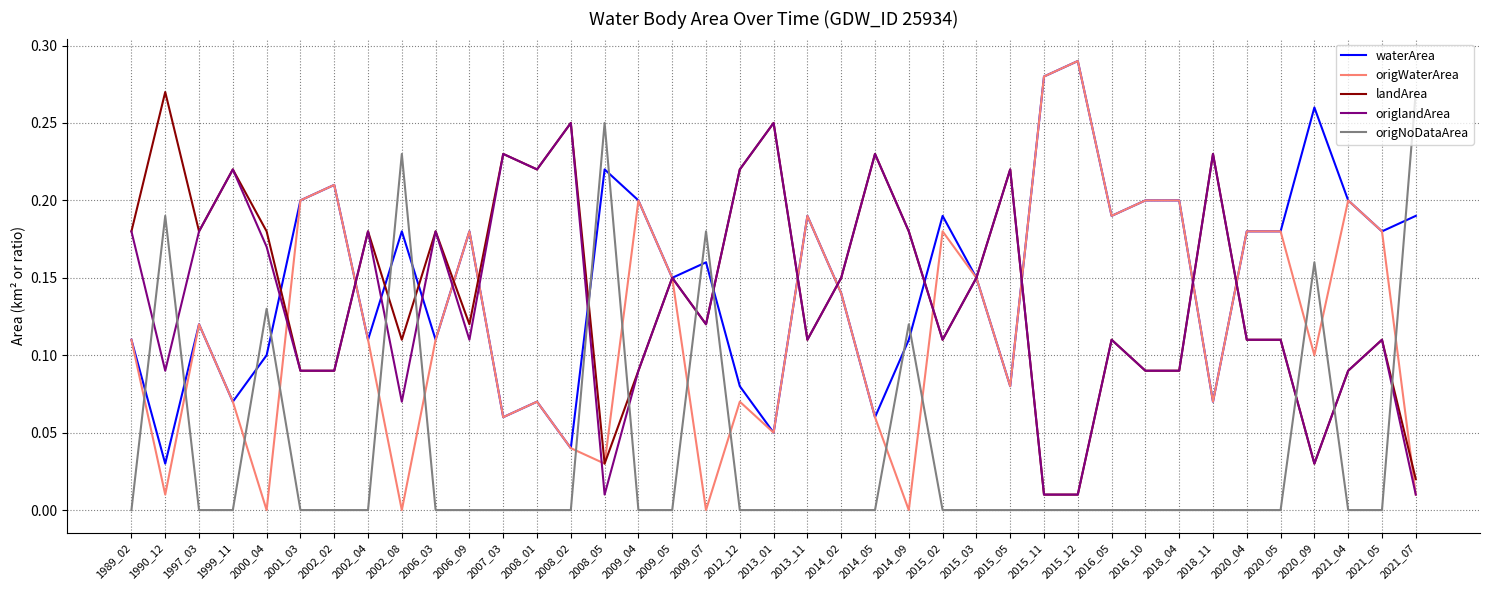

True or false: origlandArea has a value of 0.1 at 2008_02.

False